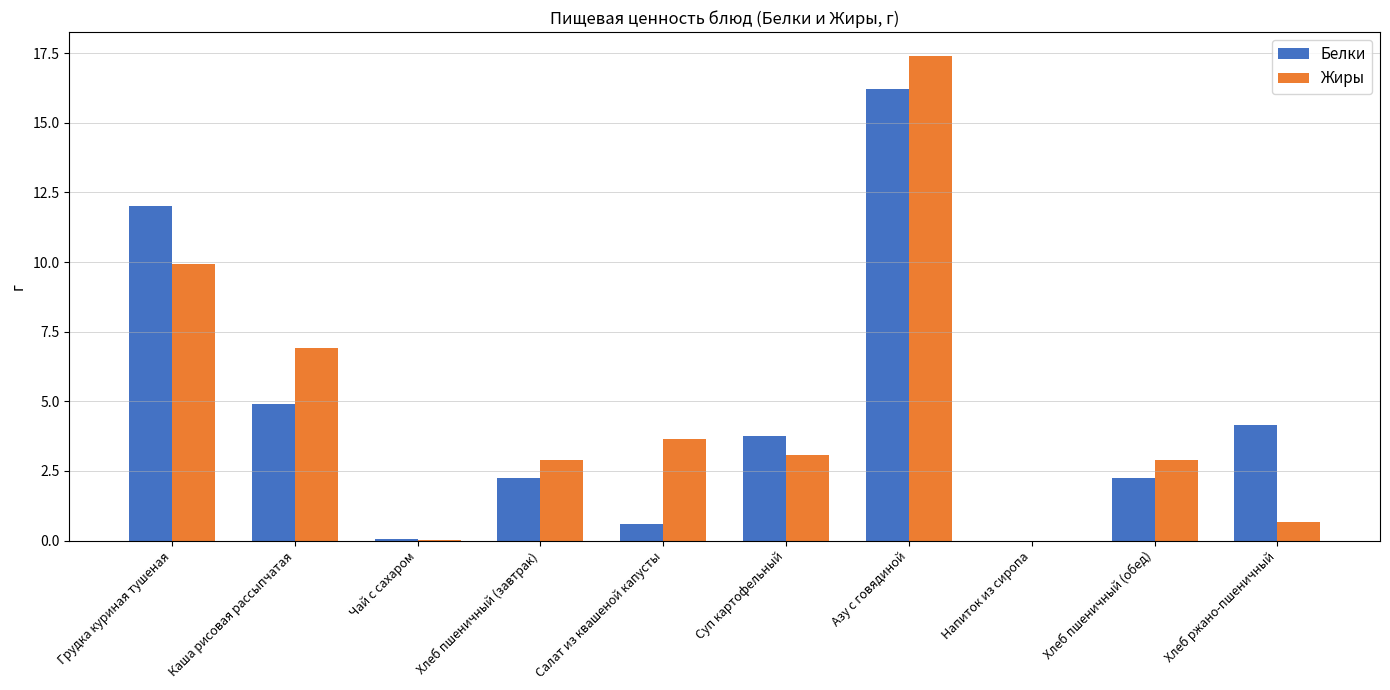

Read the Жиры value at Хлеб пшеничный (обед).

2.9